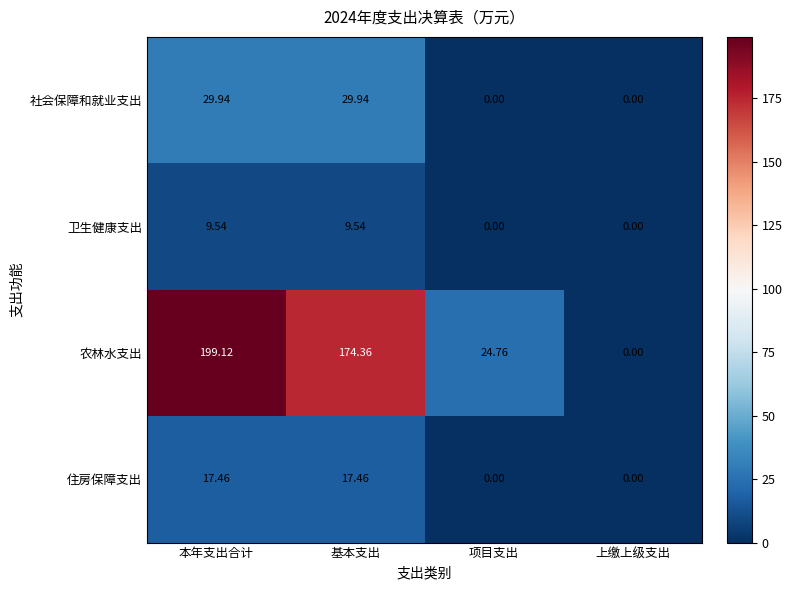

Rank the series at 本年支出合计 from lowest to highest value.

卫生健康支出, 住房保障支出, 社会保障和就业支出, 农林水支出